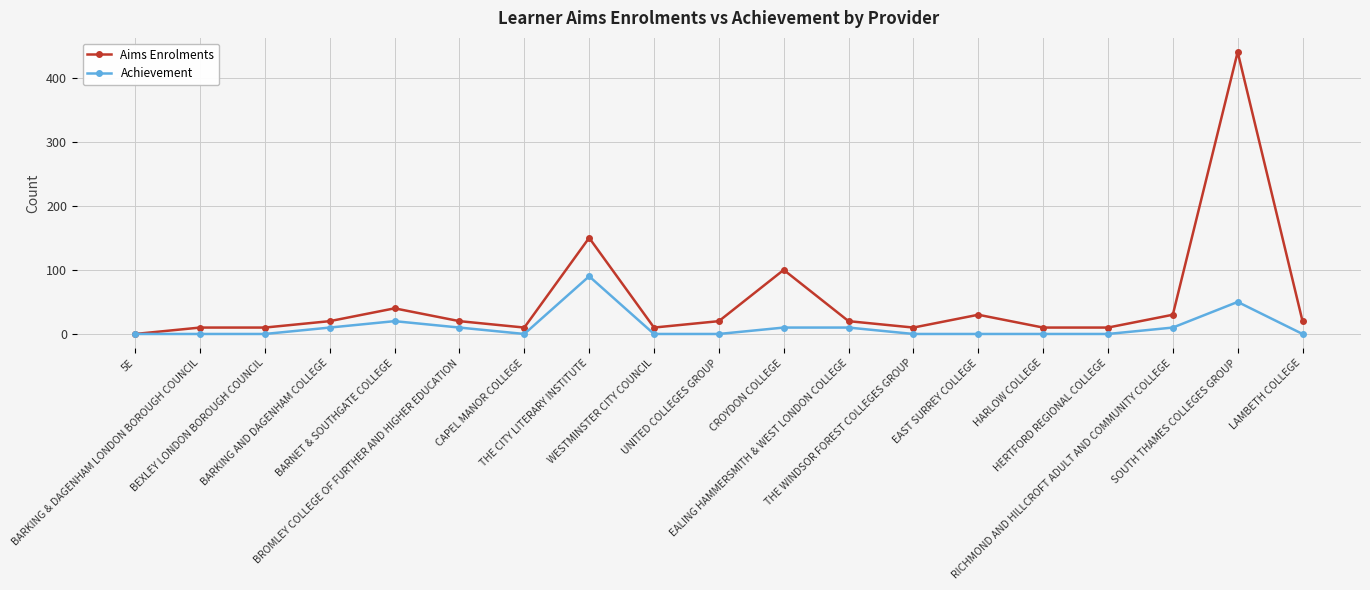

What is the difference between the highest and lowest values at HARLOW COLLEGE?

10